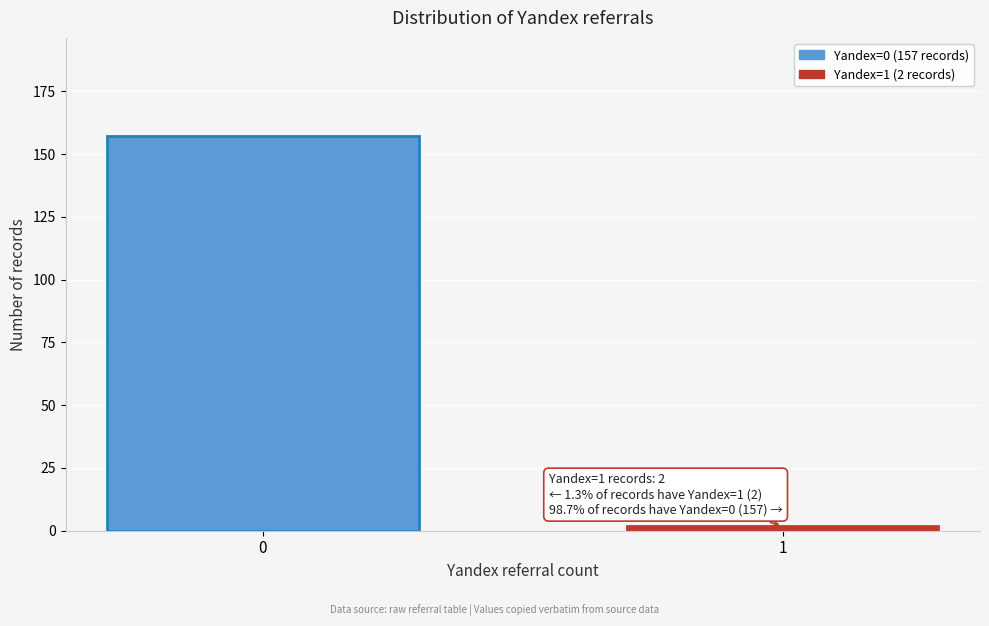

Reading left to right, transcribe all the data shown in this chart.

157	2